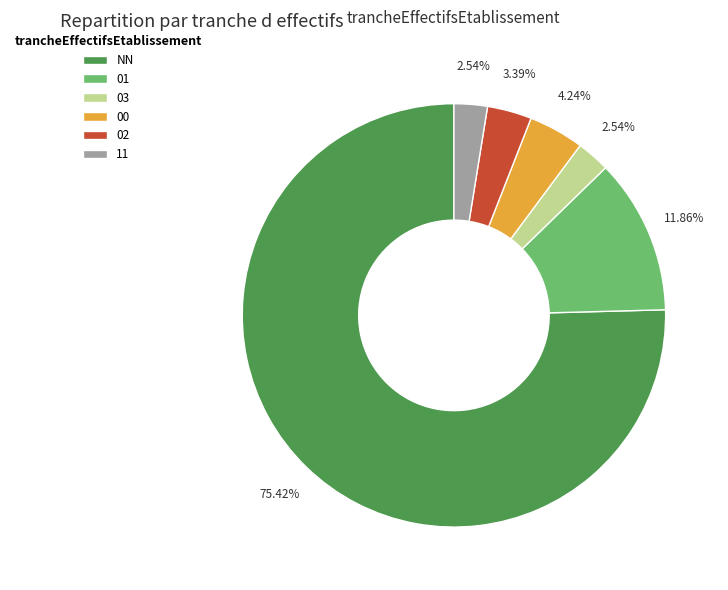

What percentage is the NN slice, to the nearest percent?

75%